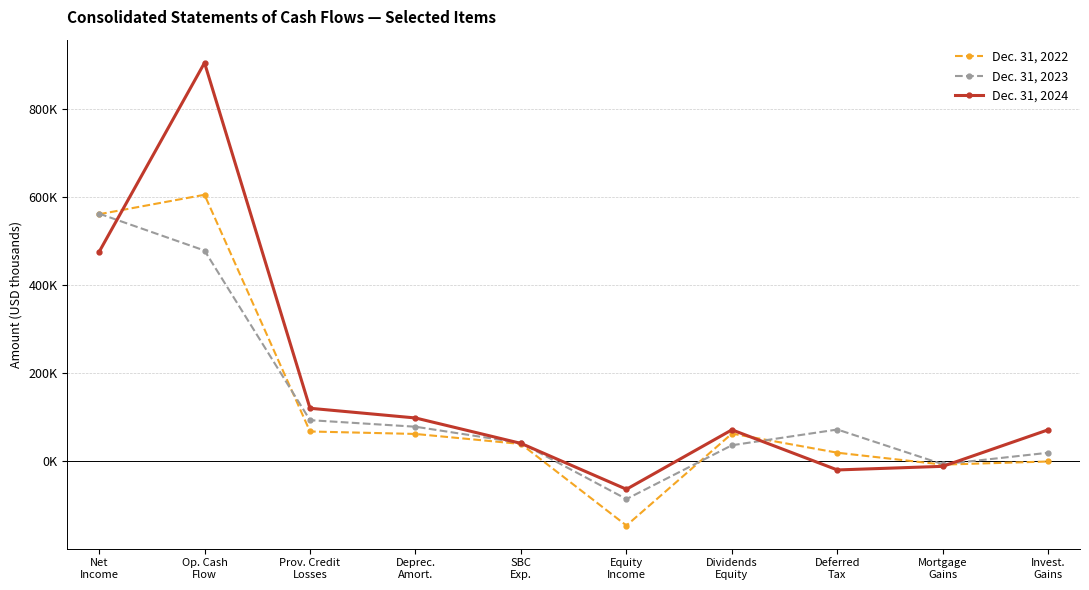

What are all the series names shown in the legend?

Dec. 31, 2022, Dec. 31, 2023, Dec. 31, 2024